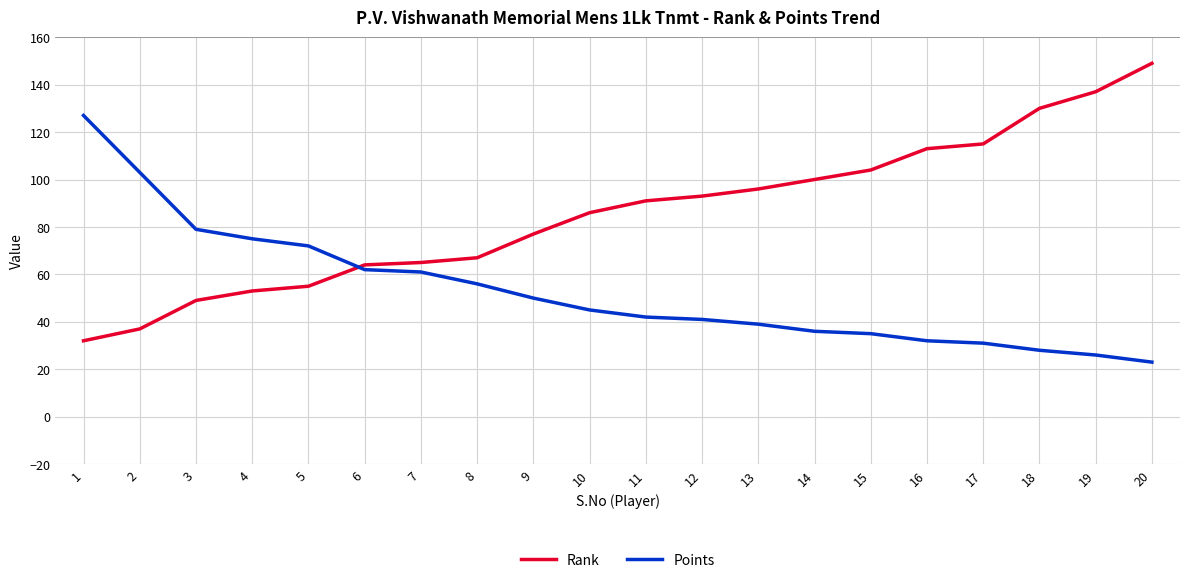

How many intersections are there between Rank and Points?

1